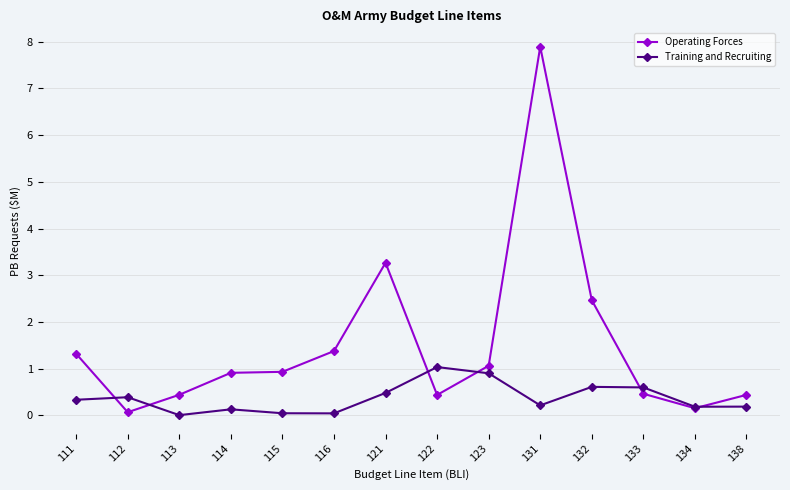

Between 114 and 132, which series saw the biggest shift?

Operating Forces